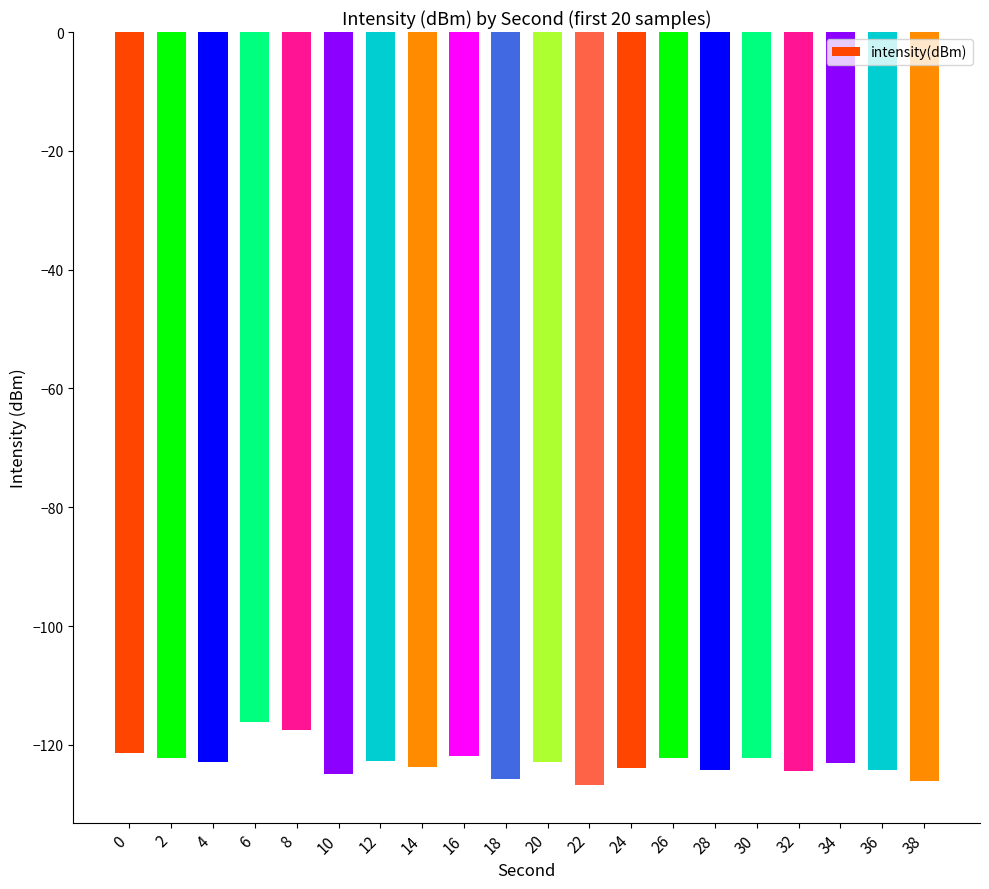

What is the value of the 19th bar from the left?

-124.2